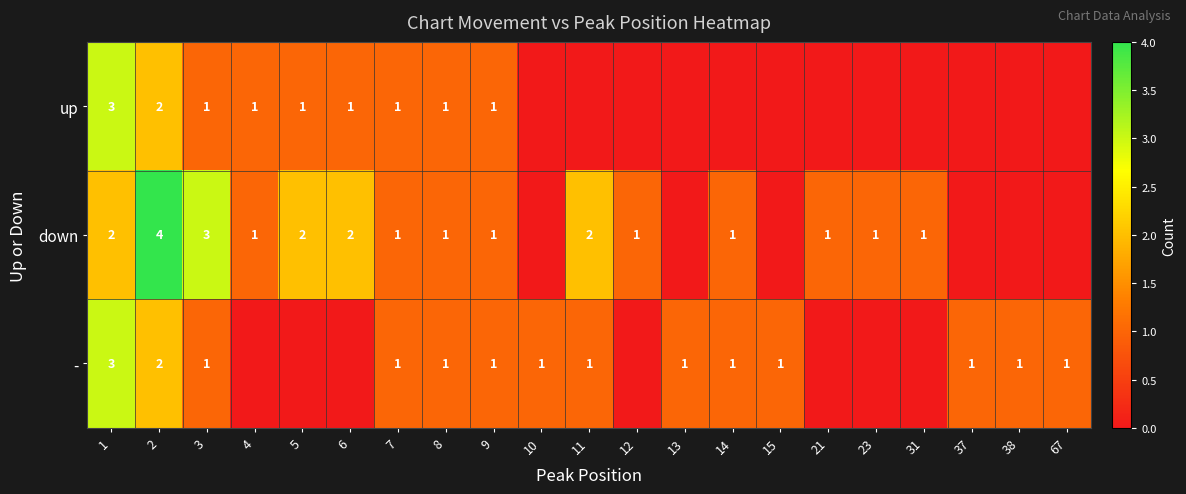

The up series shows 0 at 8. True or false?

False